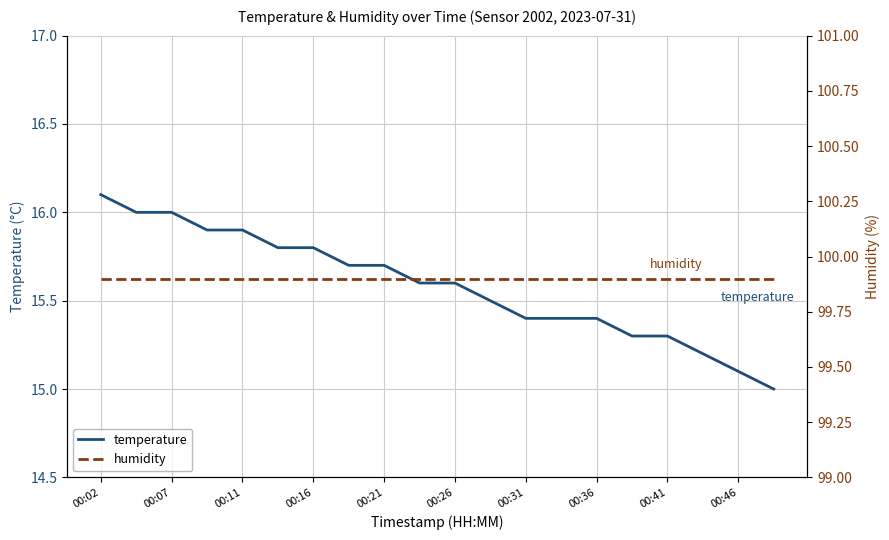

Does the chart display data point markers on the line(s)?

No